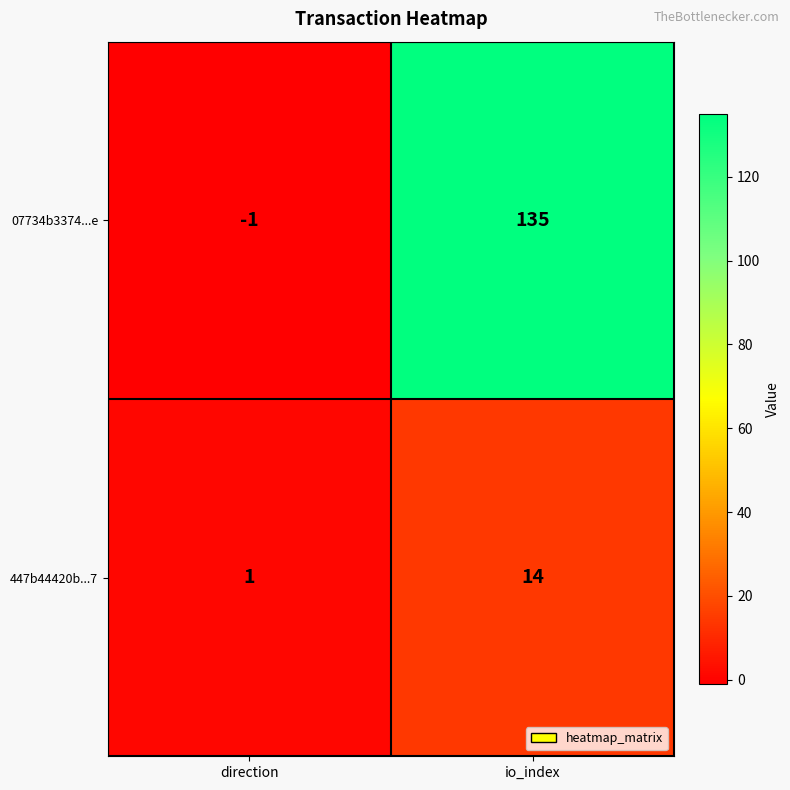

Reading left to right, list all the values displayed in this chart.

07734b3374...e: -1	135
447b44420b...7: 1	14